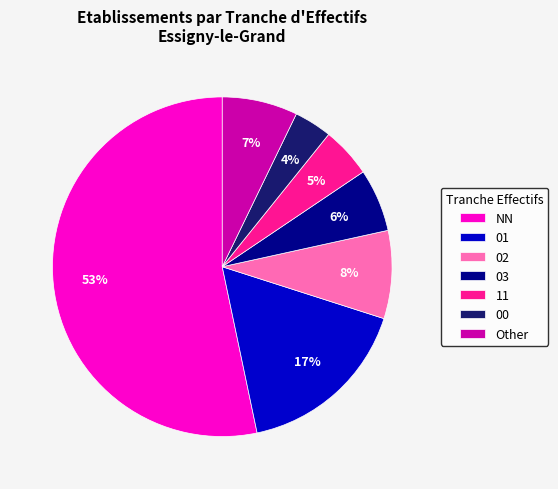

To the nearest percent, what percentage of the pie is NN?

53%